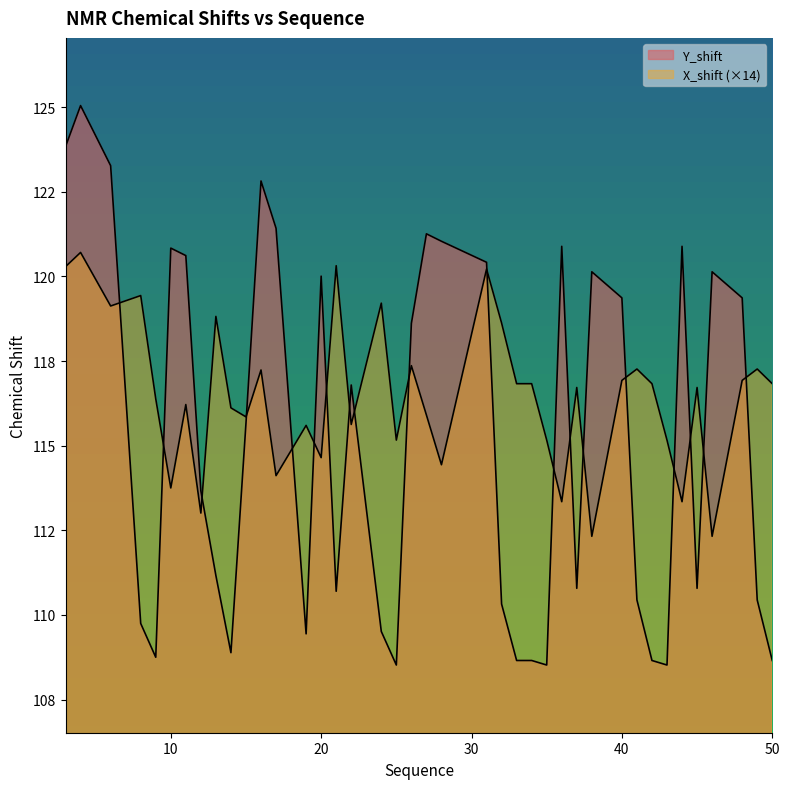

The value of Y_shift at 33 is 108.7. True or false?

True